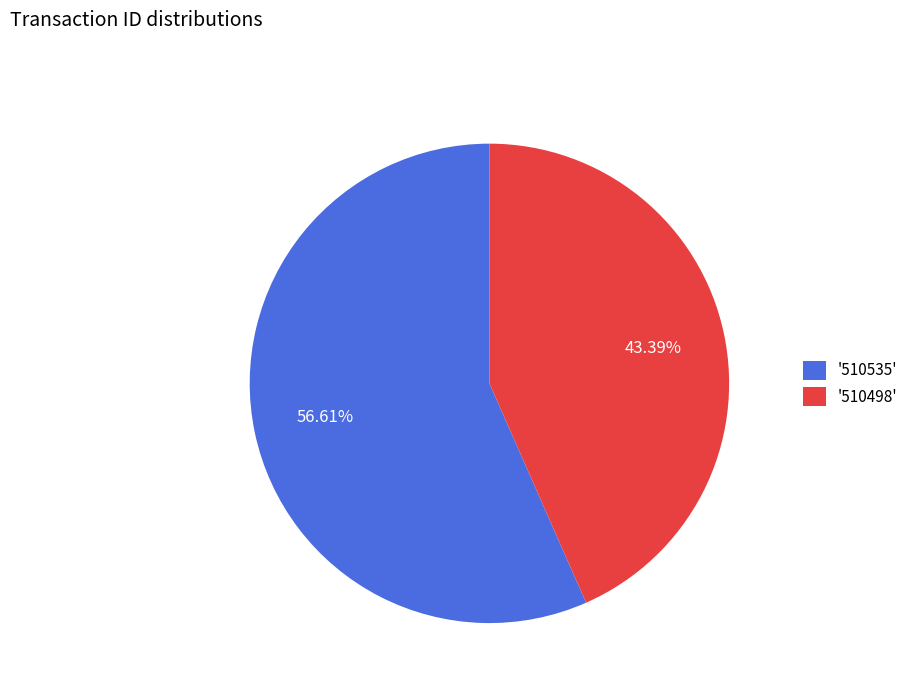

Which slice represents more than half of the pie?

'510535'